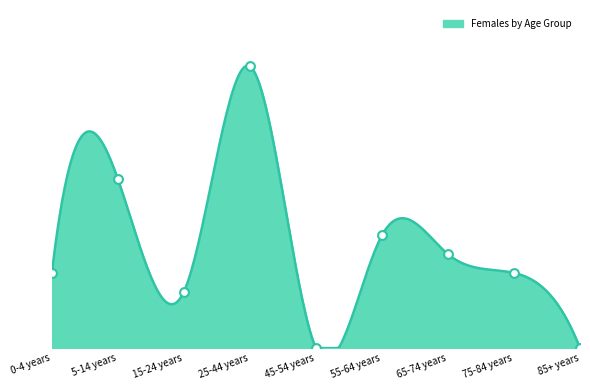

Between 55-64 years and 15-24 years, which is larger?

55-64 years